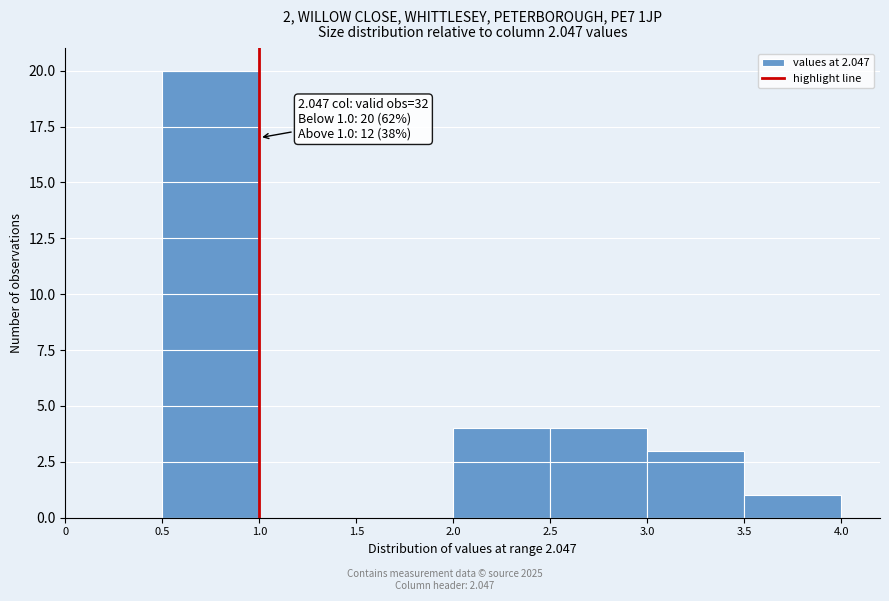

Over which range of the x-axis is the bar tallest?

0.5 to 1.0